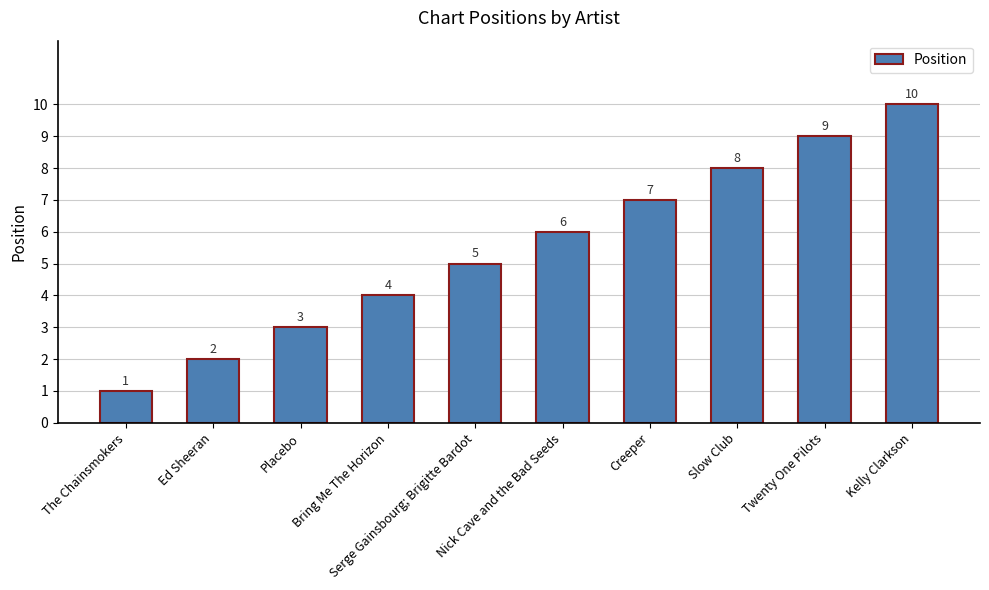

What is the greatest value displayed?

10